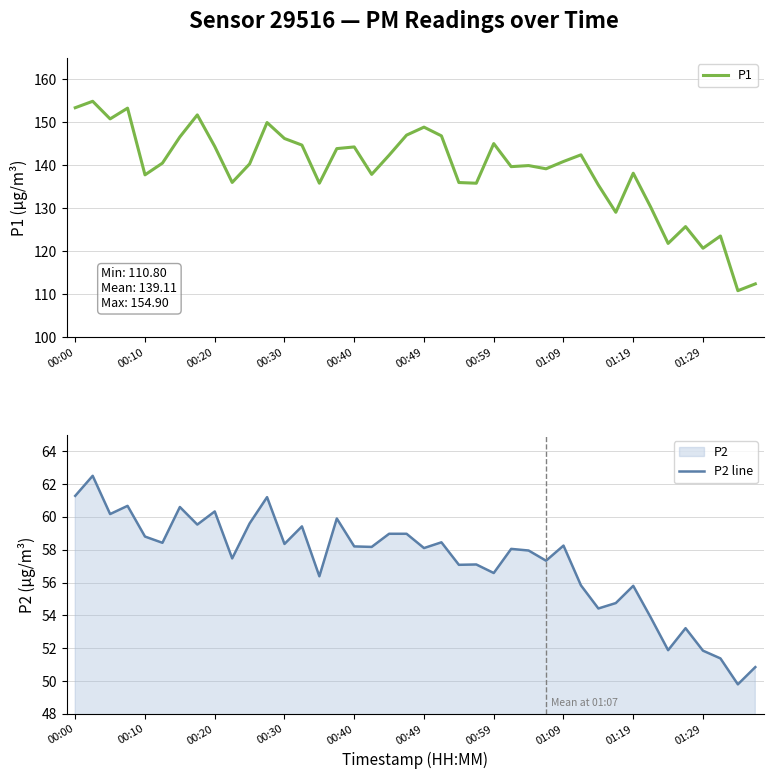

True or false: P2 line and P1 intersect in this chart.

False